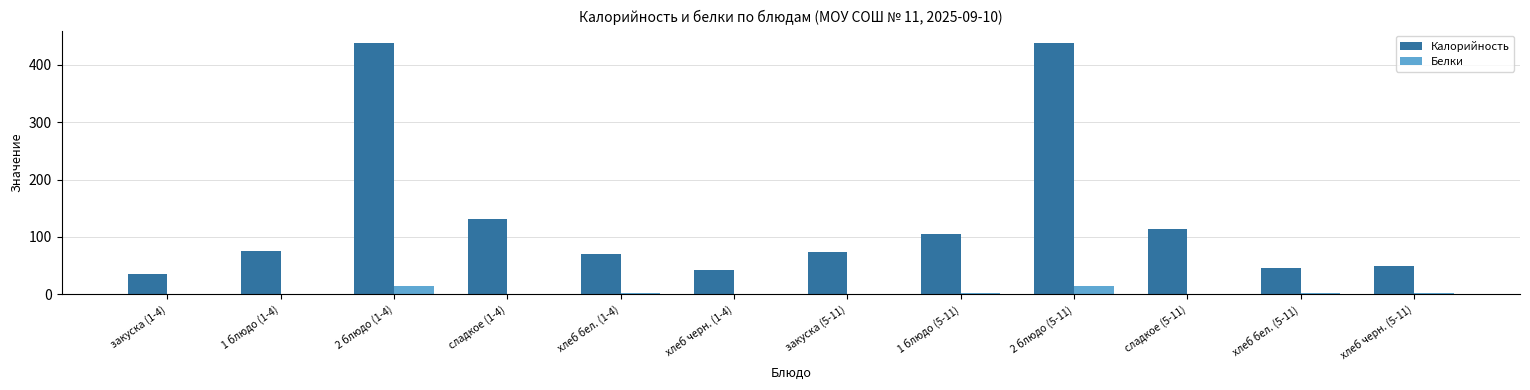

At which label is Калорийность closest to 236?

сладкое (1-4)